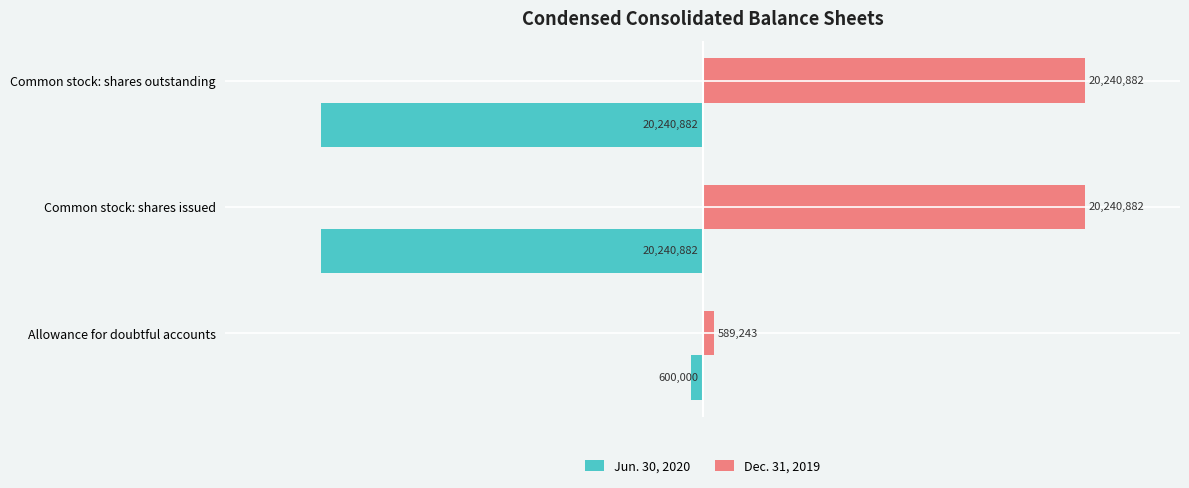

What is the minimum value for Jun. 30, 2020?

-20240882